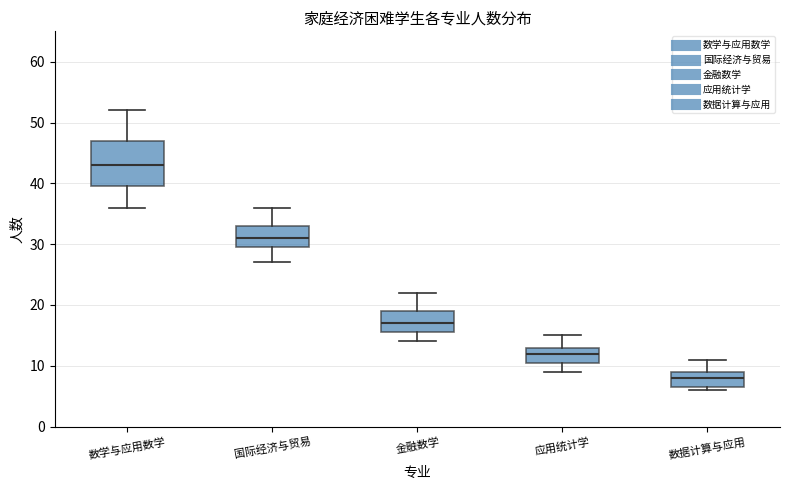

Where does the median line of the box for 数据计算与应用 sit on the y-axis? The values are not printed on the chart, so give them approximately, as read against the axis.

8